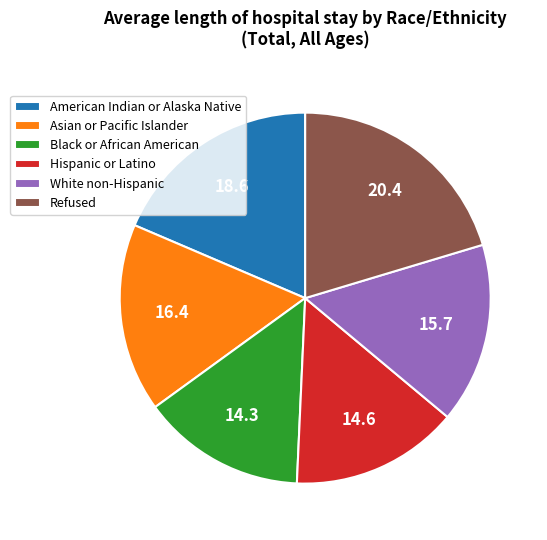

Which category has the biggest portion of the pie?

Refused